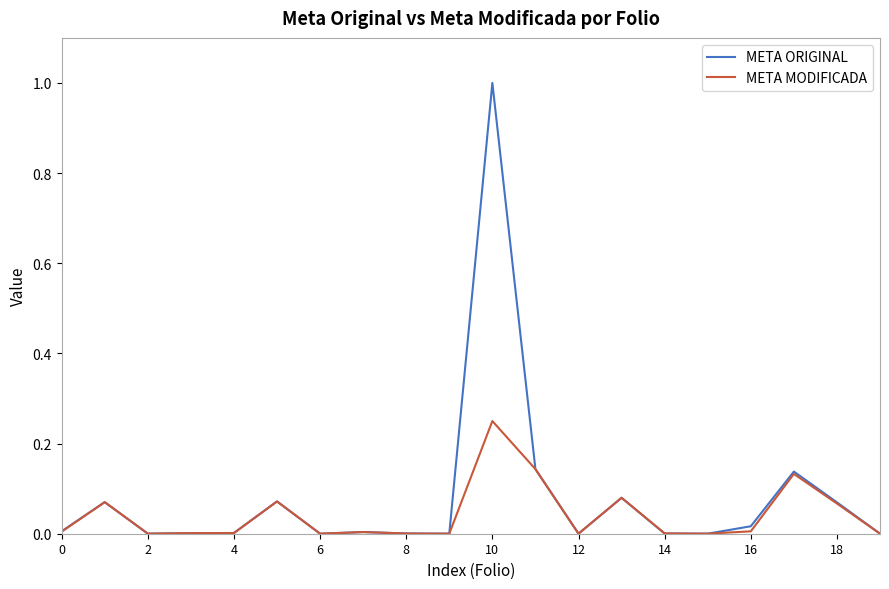

Which series has the largest range (max minus min)?

META ORIGINAL